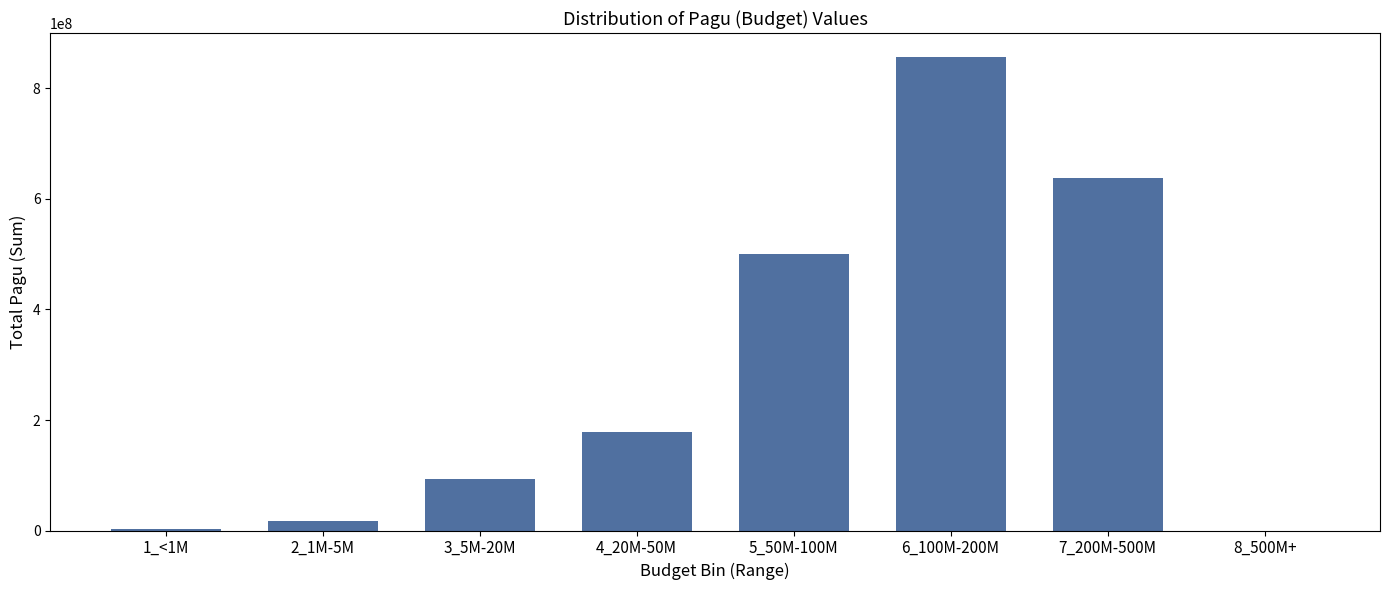

What is the greatest value displayed?

857527764